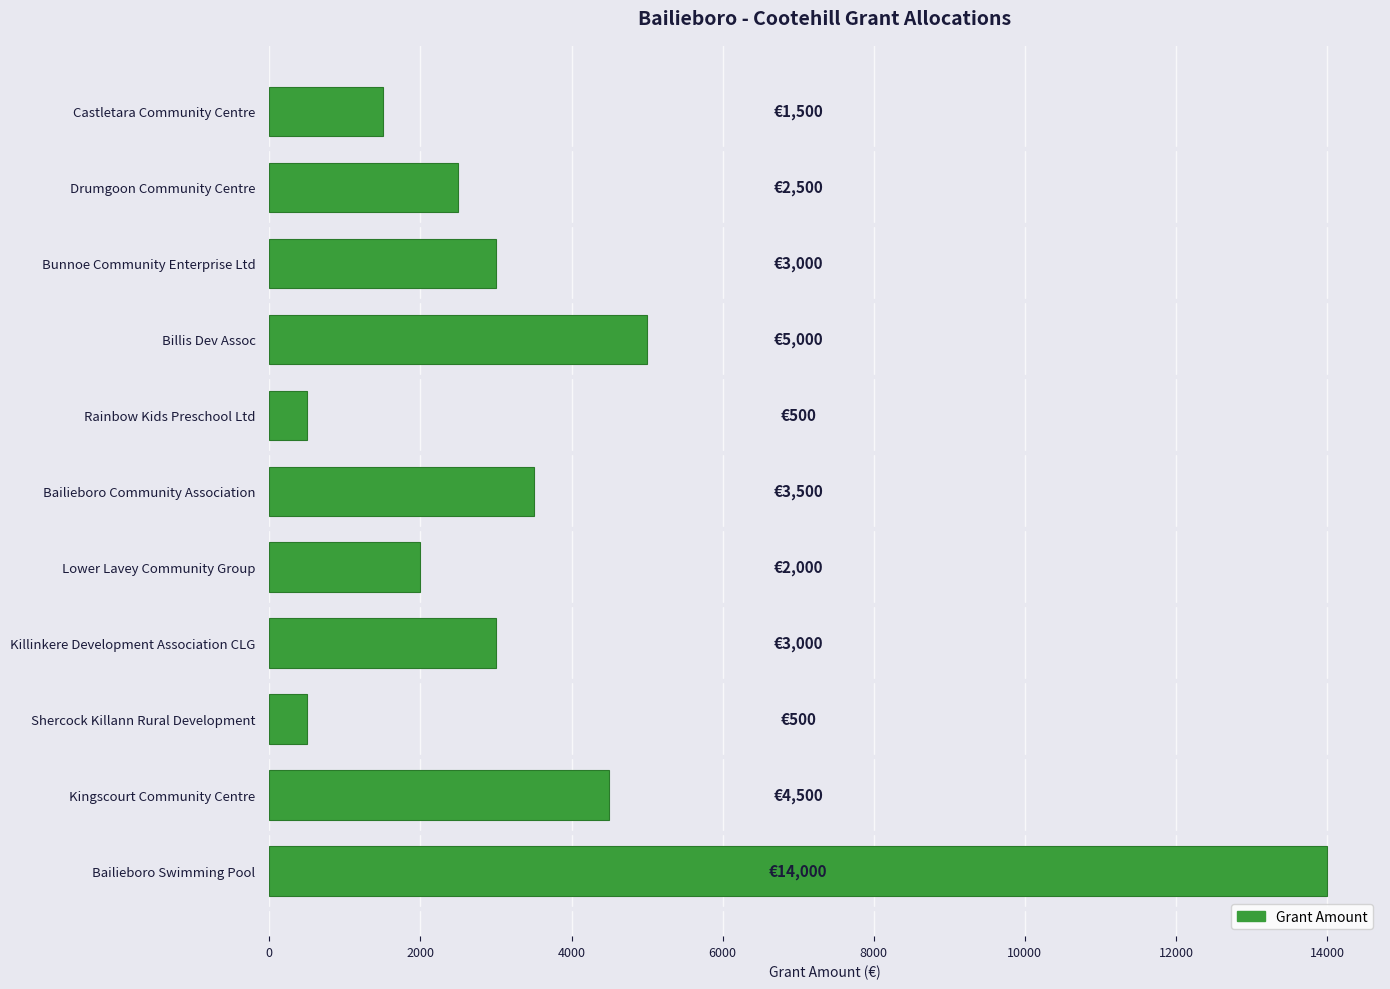

Where is the data nearest to the value 7250?

Billis Dev Assoc